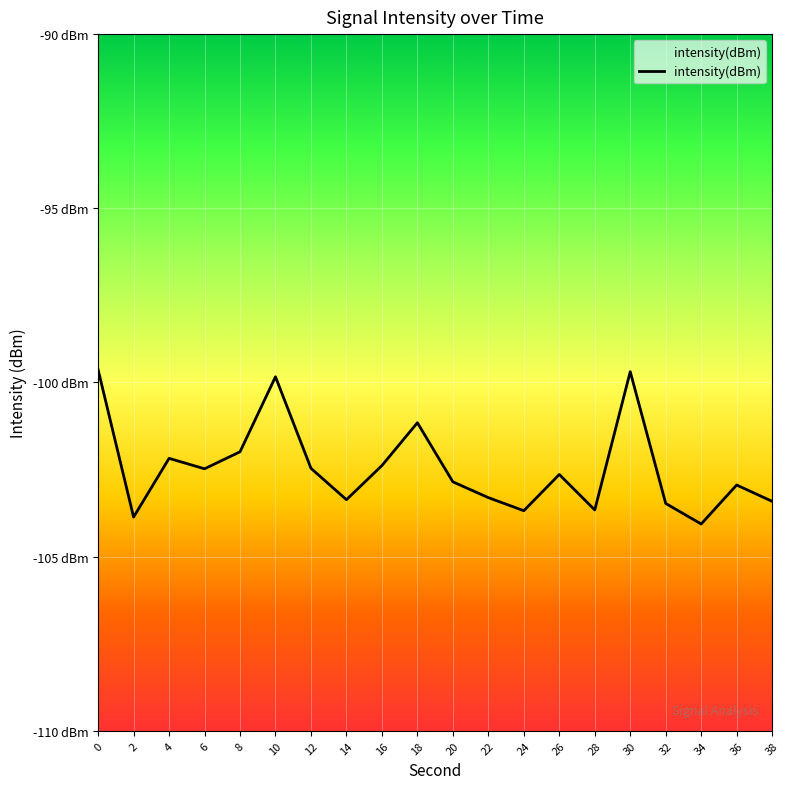

Does the chart display data point markers on the line(s)?

No